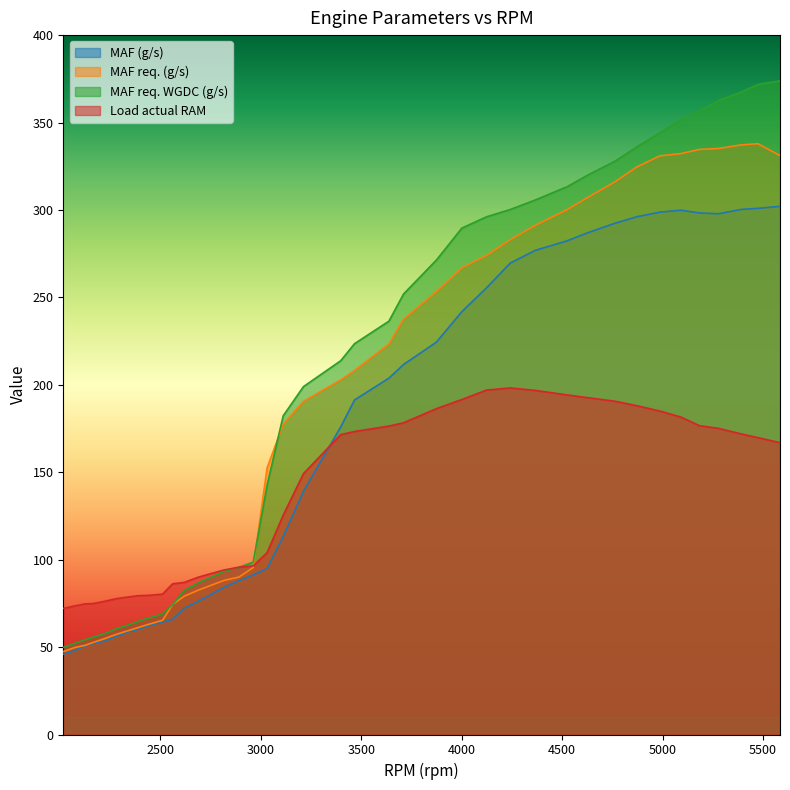

How many times do Load actual RAM and MAF req. (g/s) cross each other?

1